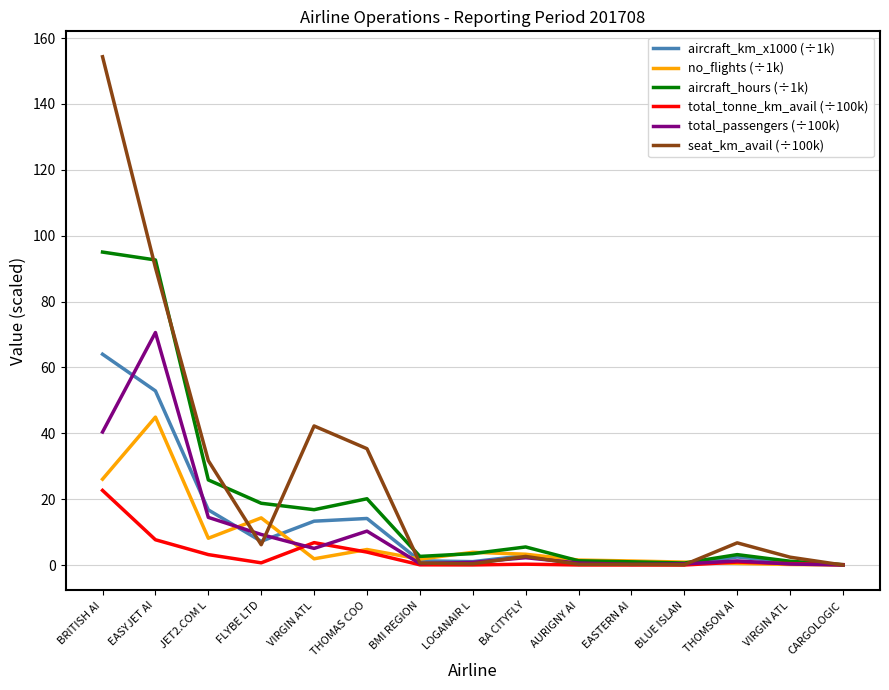

How many lines are shown in the chart?

6